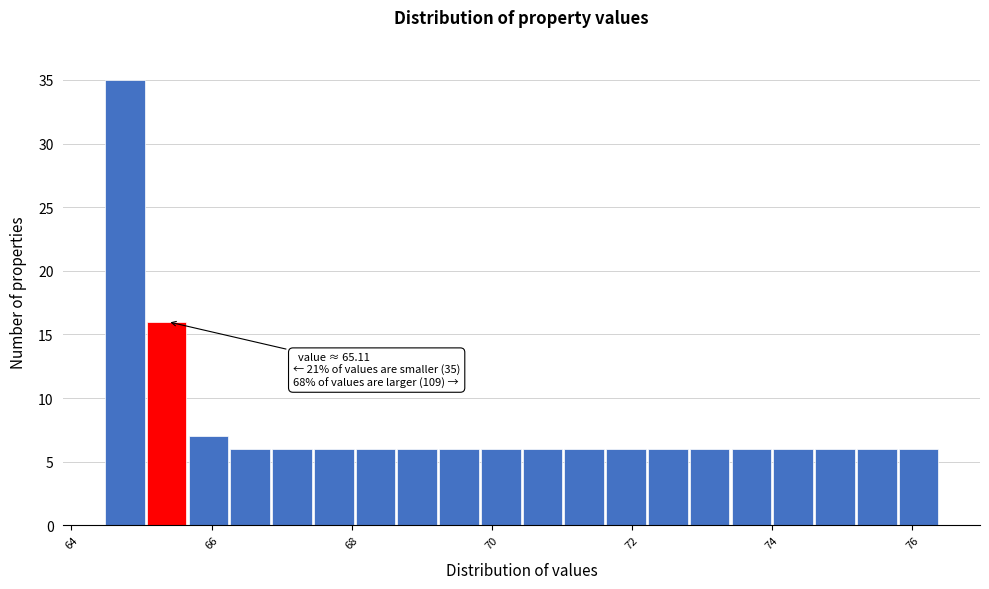

Around what value on the x-axis is the tallest bar? Give the approximate position of its centre, as read against the axis.

64.8